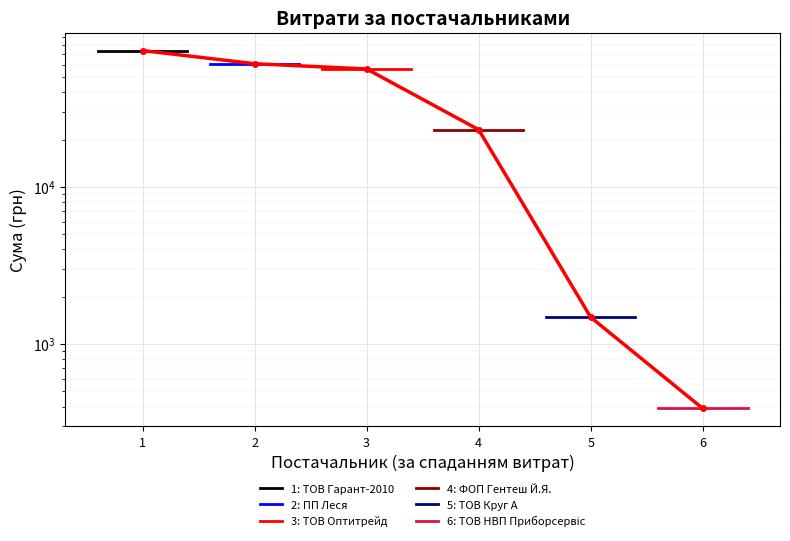

What is the highest value of the ФОП Гентеш Й.Я. series?

23139.0